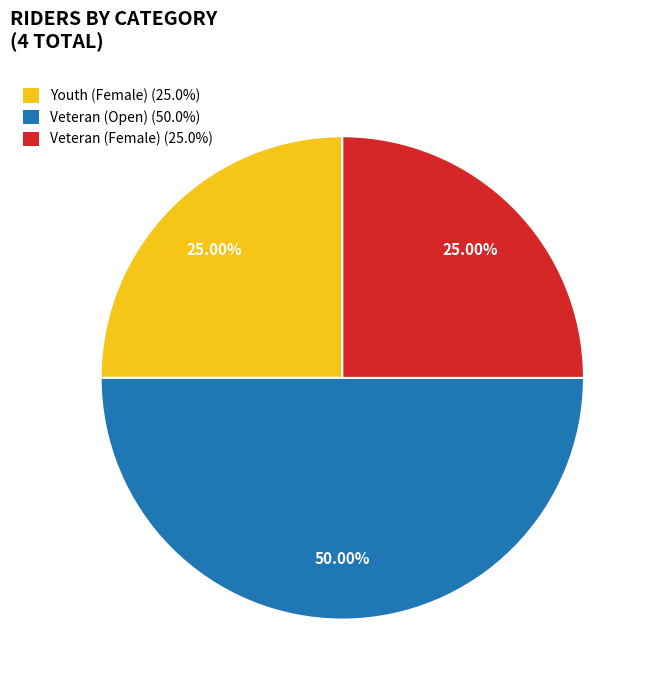

Do Veteran (Female) (25.0%) and Veteran (Open) (50.0%) together represent more than half of the pie?

Yes